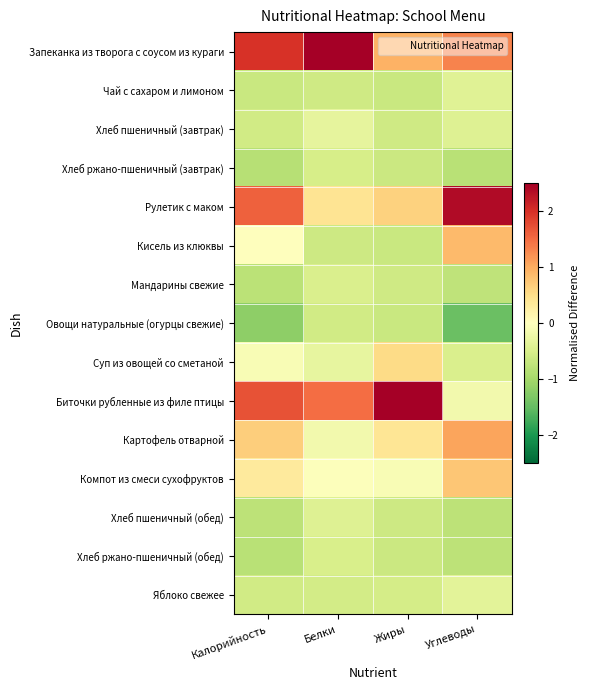

Count the number of categories in the chart.

4